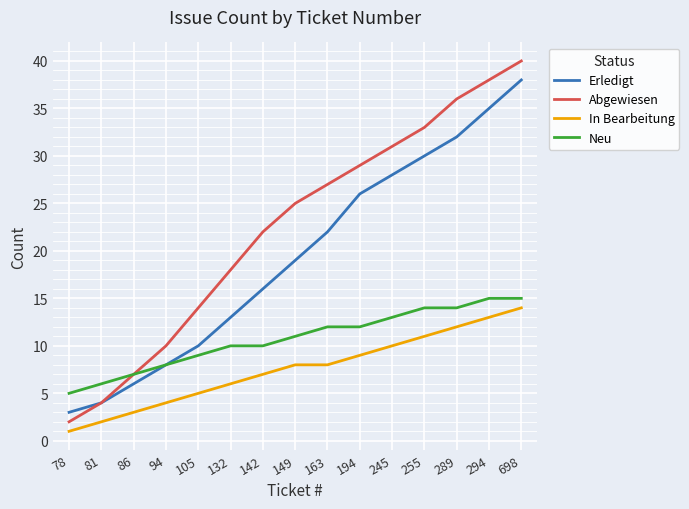

Which series has the widest spread of values?

Abgewiesen